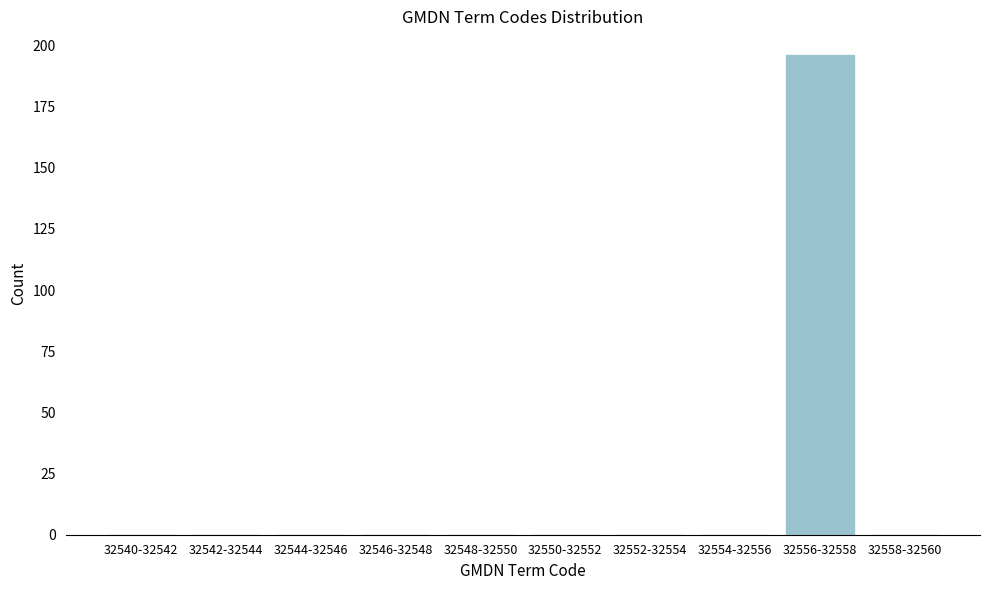

Reading left to right, extract all data points from this chart.

32540-32542=0	32542-32544=0	32544-32546=0	32546-32548=0	32548-32550=0	32550-32552=0	32552-32554=0	32554-32556=0	32556-32558=196	32558-32560=0